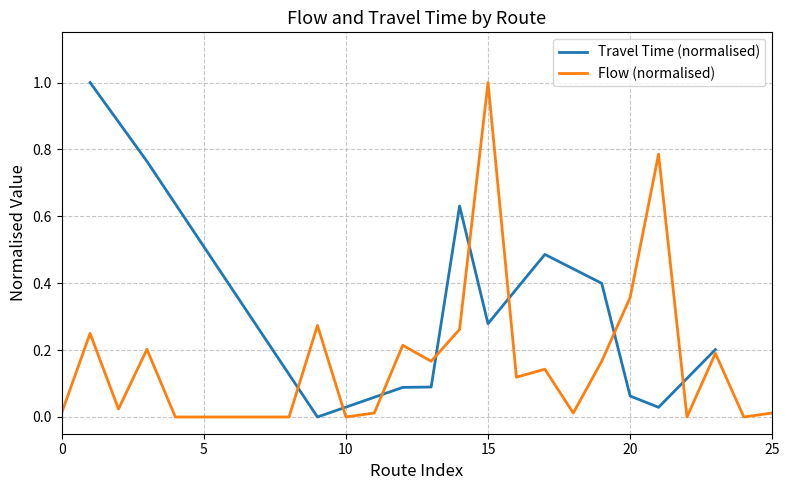

True or false: the data shows 0.1 at 16.

True